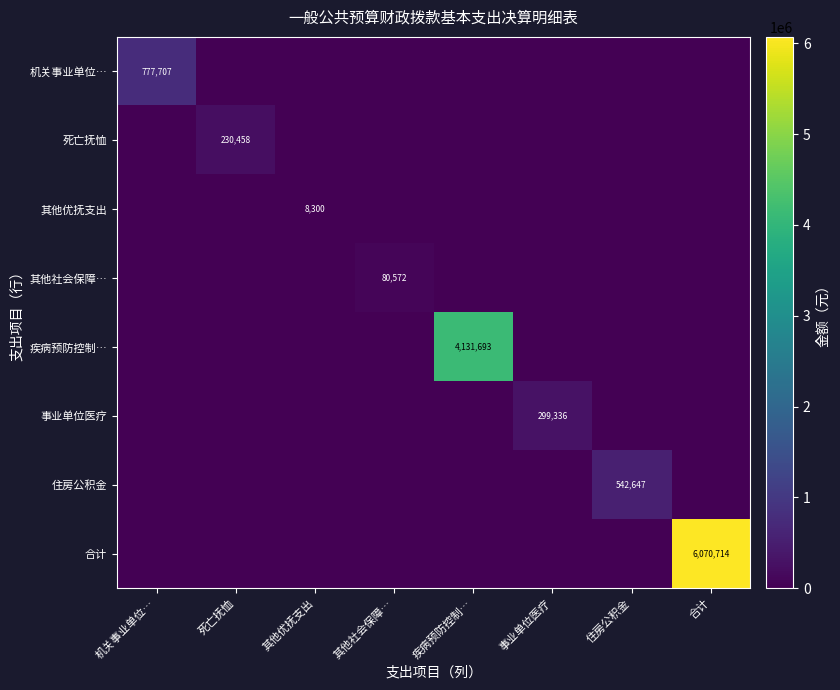

Count the number of categories in the chart.

8